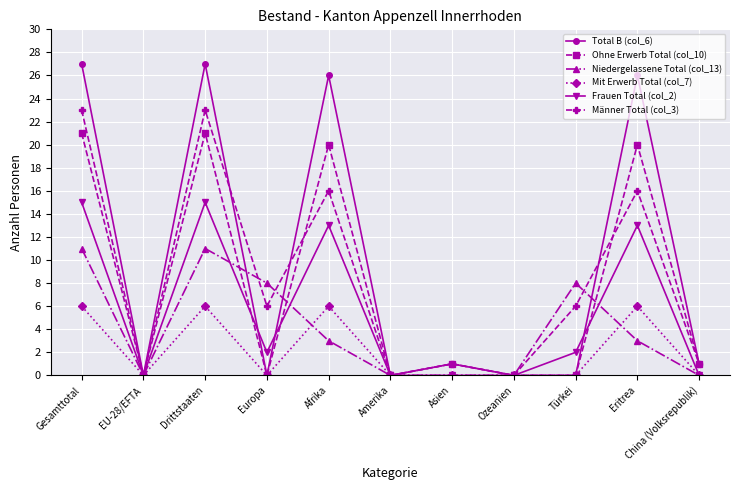

At which category does Mit Erwerb Total (col_7) reach its first local valley?

EU-28/EFTA